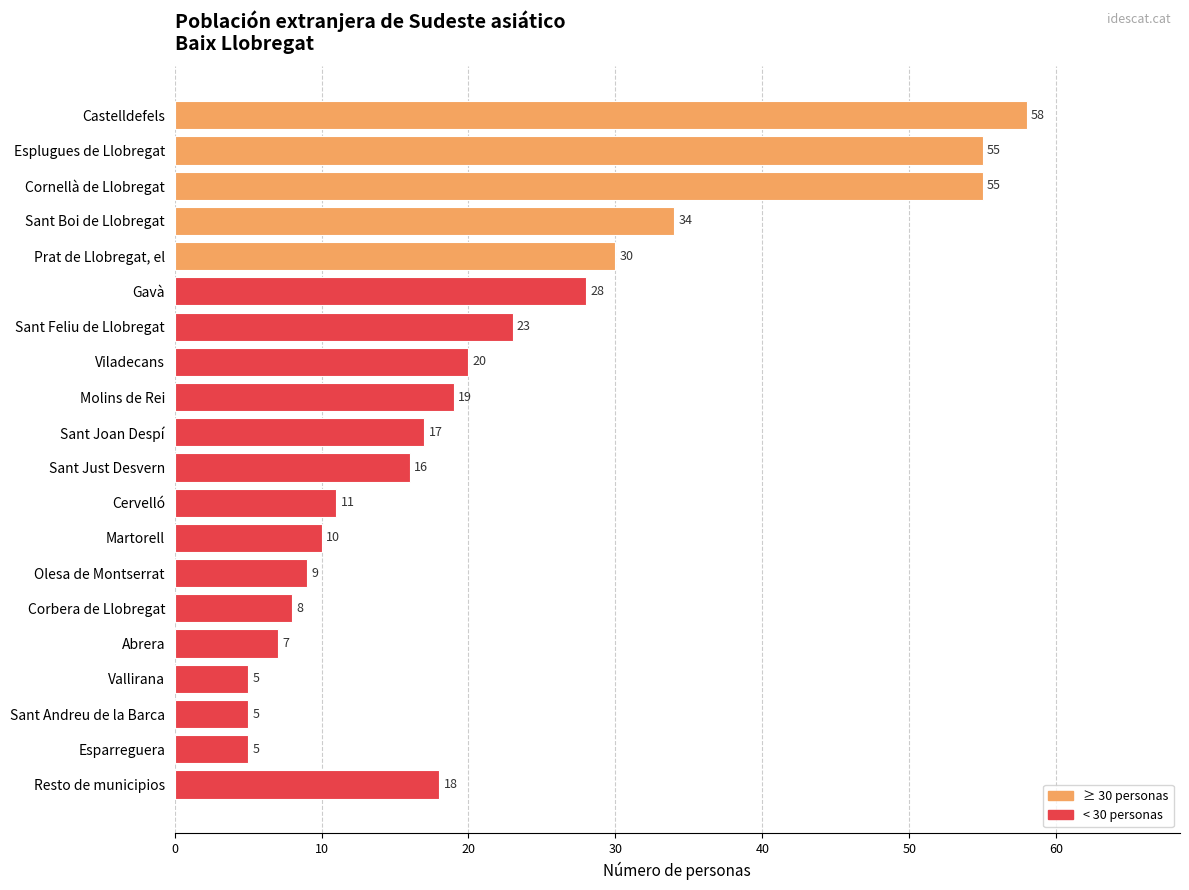

What is the greatest value displayed?

58